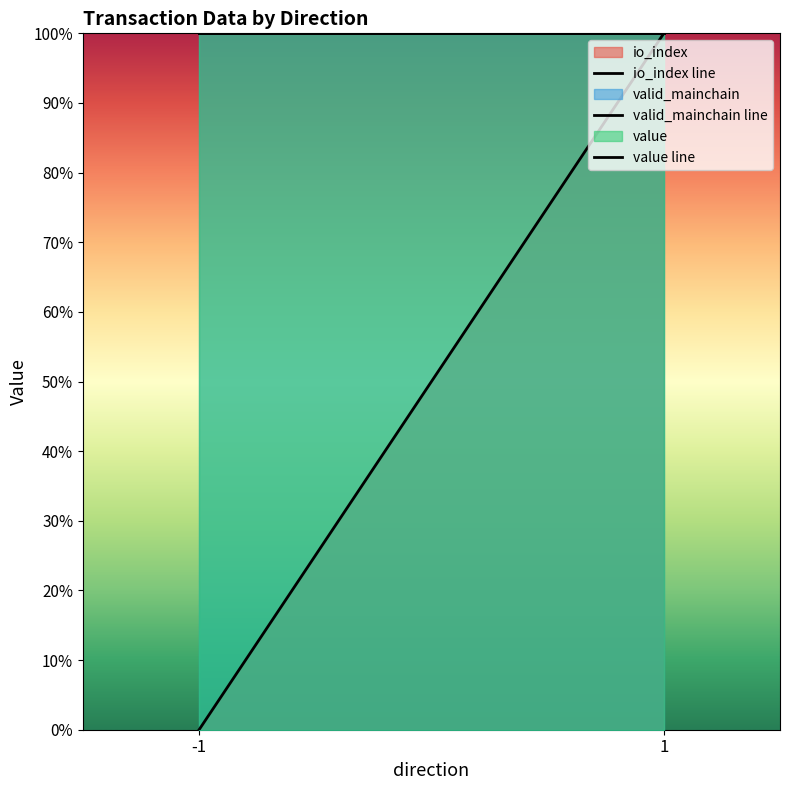

Reading left to right, list all the values displayed in this chart.

io_index line: 0.0	1.0
valid_mainchain line: 1.0	1.0
value line: 1.0	1.0